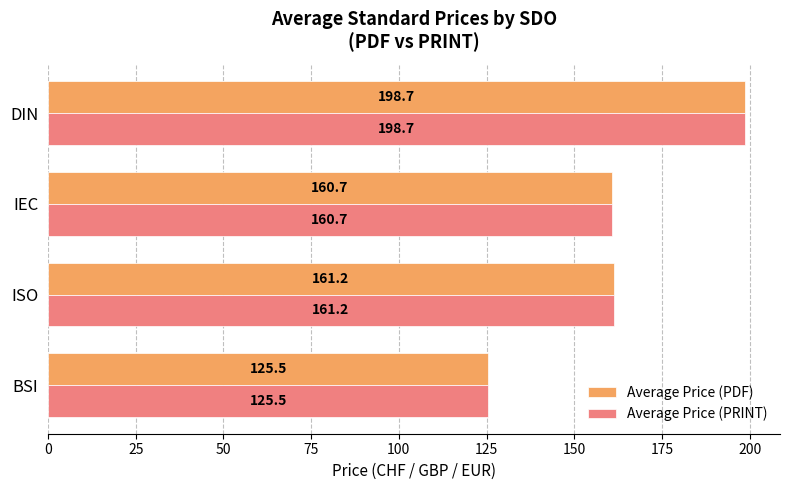

The Average Price (PDF) series shows 74.7 at BSI. True or false?

False